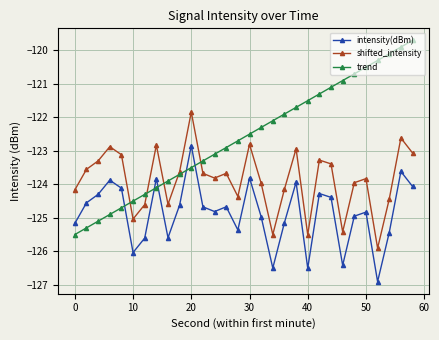

What is the value of the shifted_intensity point at the 25th from the left?

-124.0